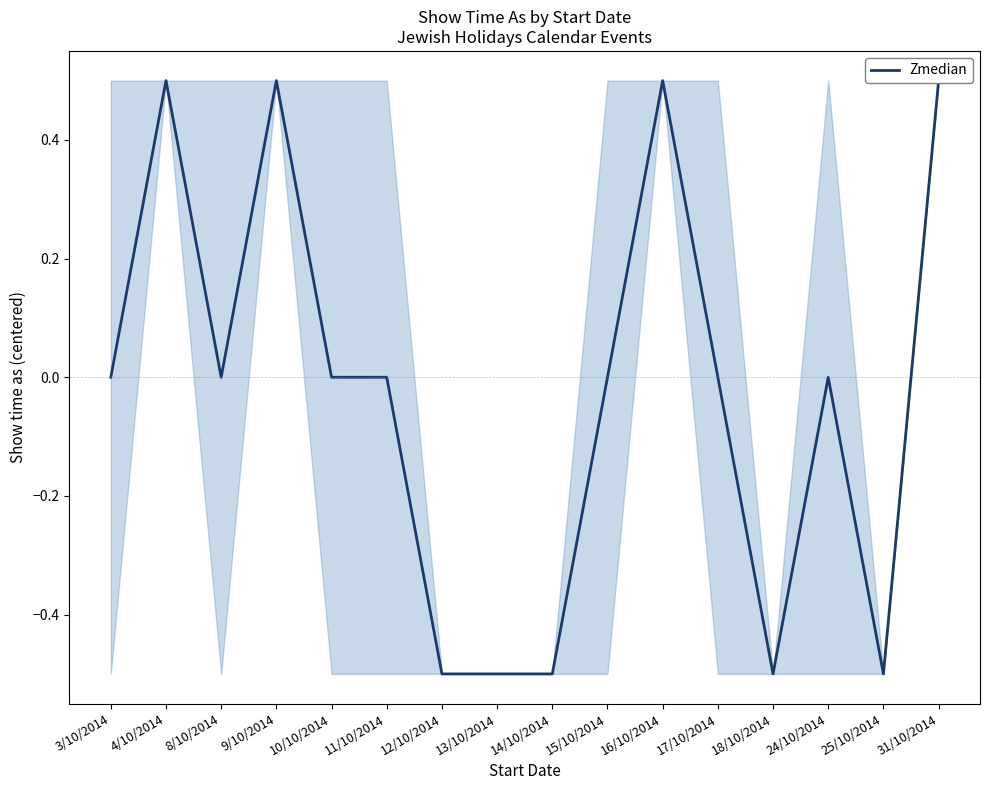

Is this an area chart (filled region under the line)?

No